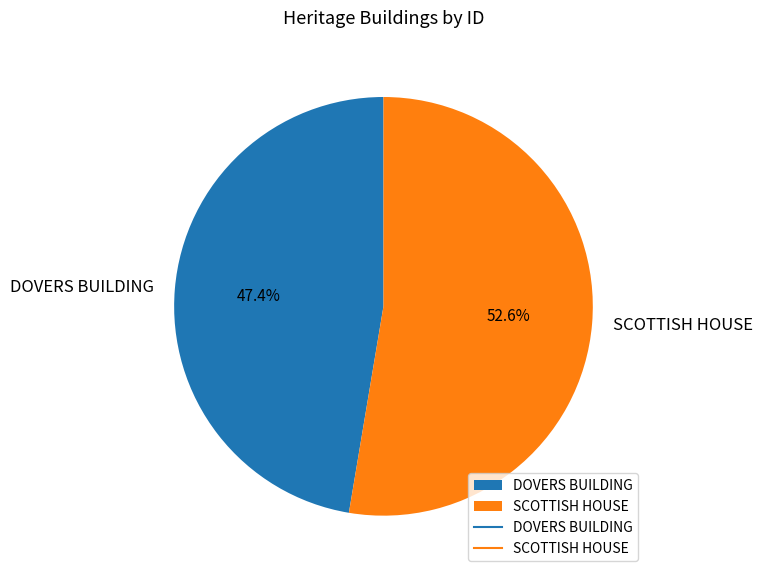

Is there any slice that represents more than half of the pie?

Yes